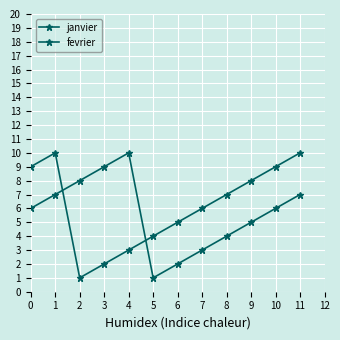

Where do fevrier and janvier first cross each other?

1 and 2